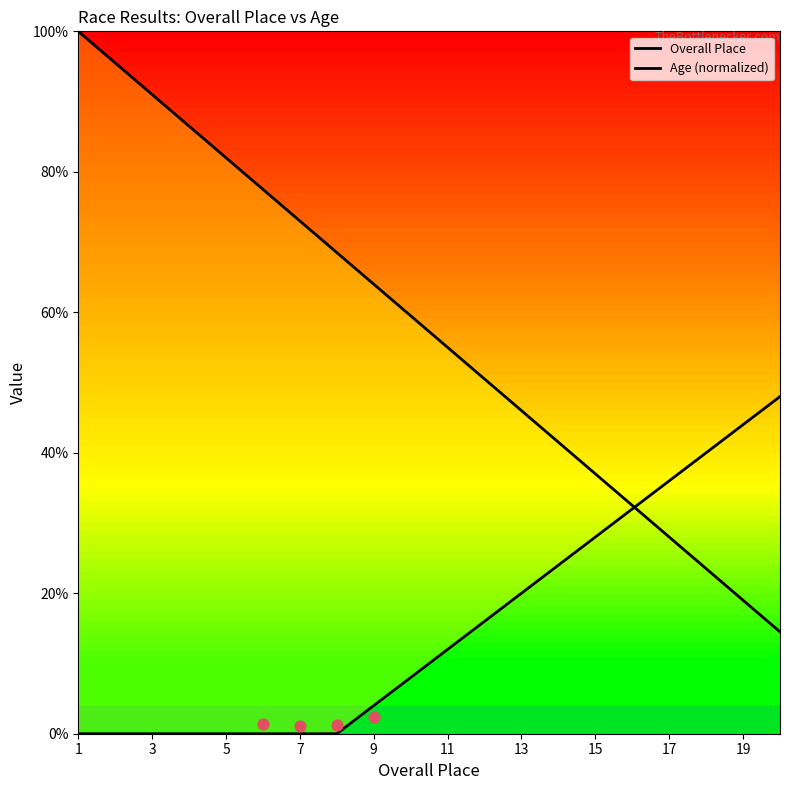

Which series reaches the minimum Y coordinate?

Age (normalized)